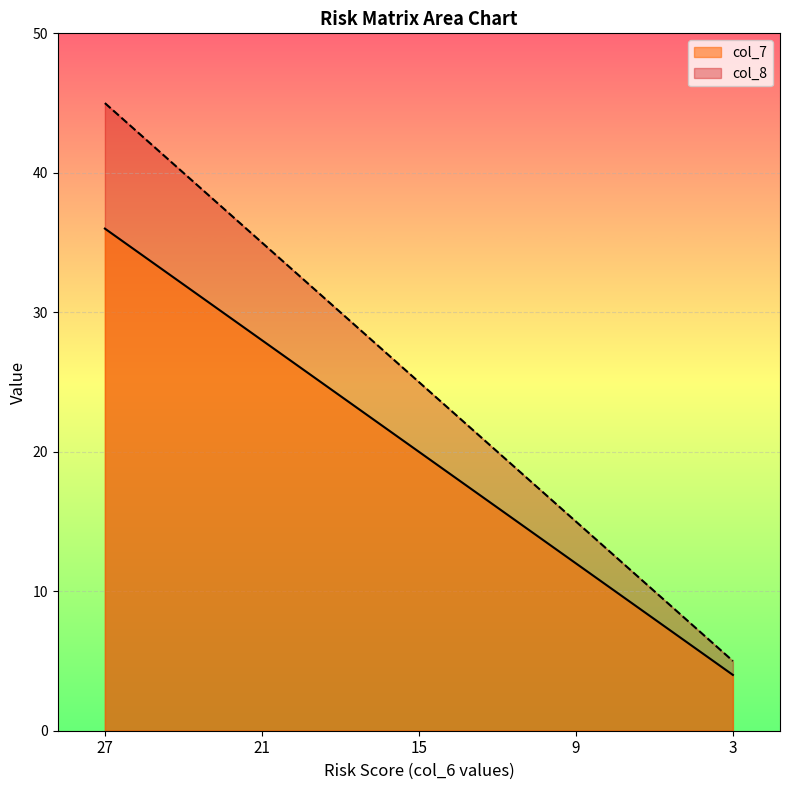

At which label does col_7 first exceed 20?

27